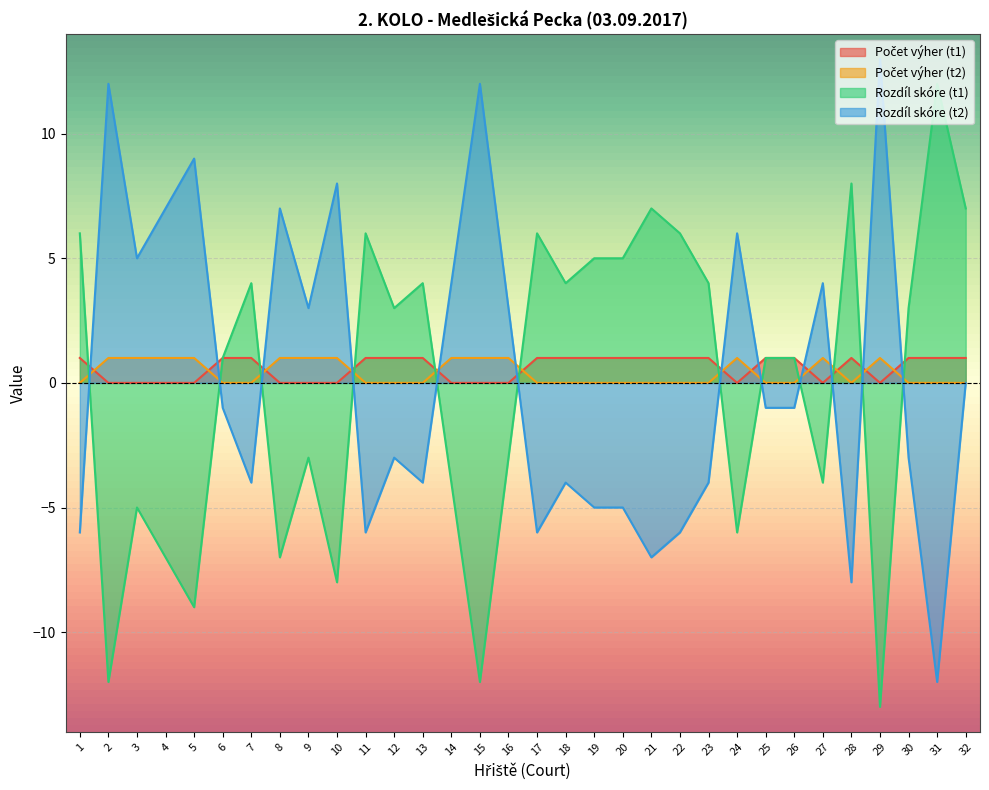

True or false: Počet výher (t1) has a value of 2 at 17.

False